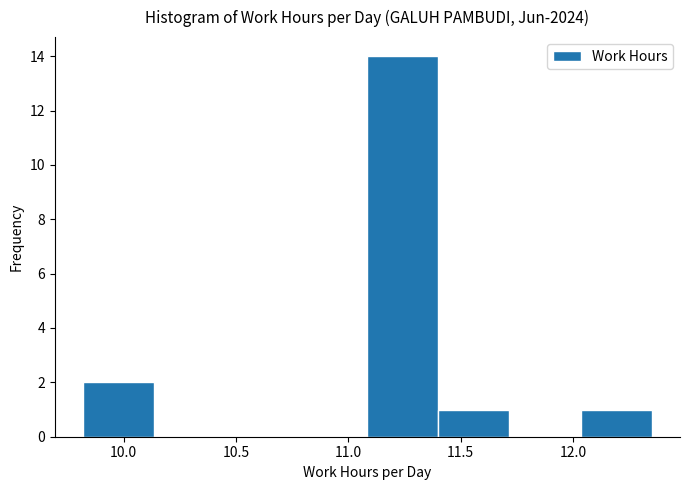

Which range on the x-axis has the tallest bar?

11.10 to 11.40